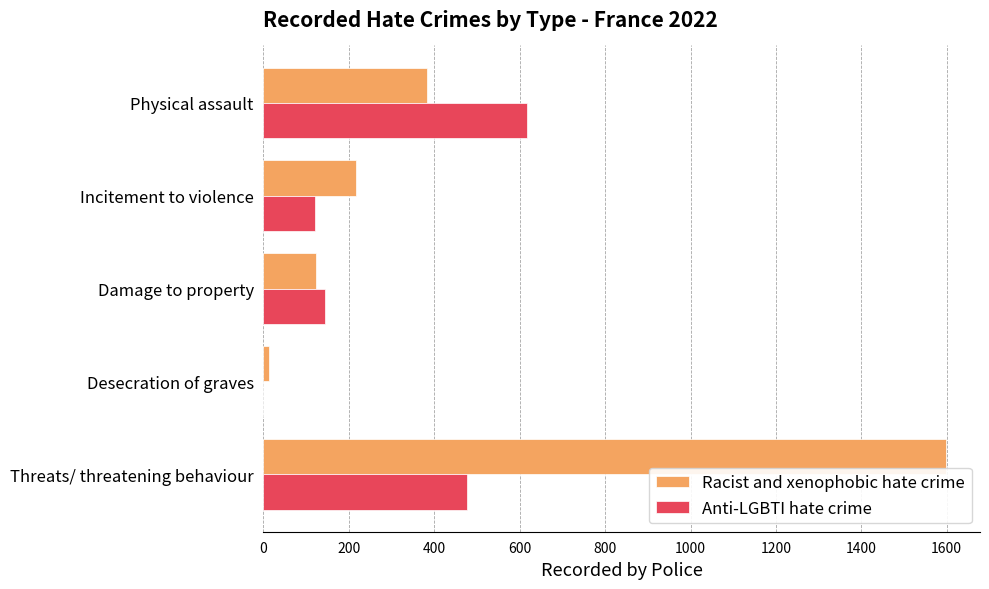

At which label is Racist and xenophobic hate crime closest to 805?

Physical assault